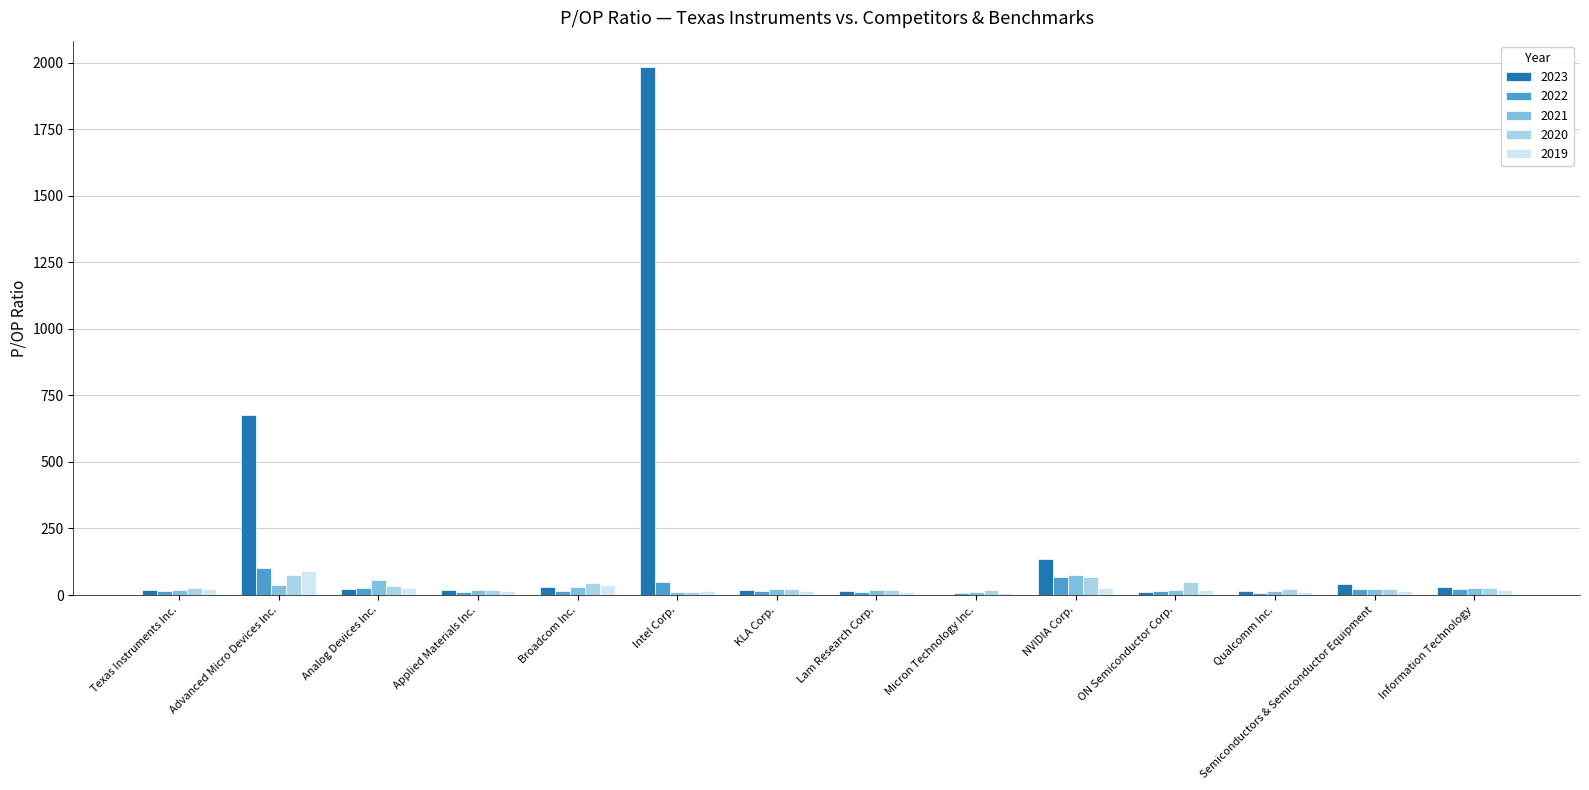

True or false: 2022 has a value of 15.4 at KLA Corp..

True